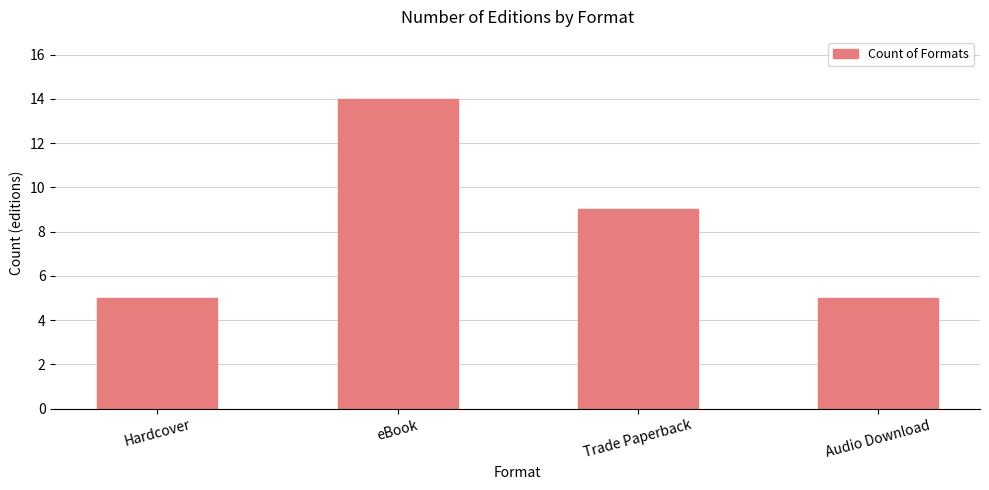

What is the sum of the values at Audio Download and Hardcover?

10